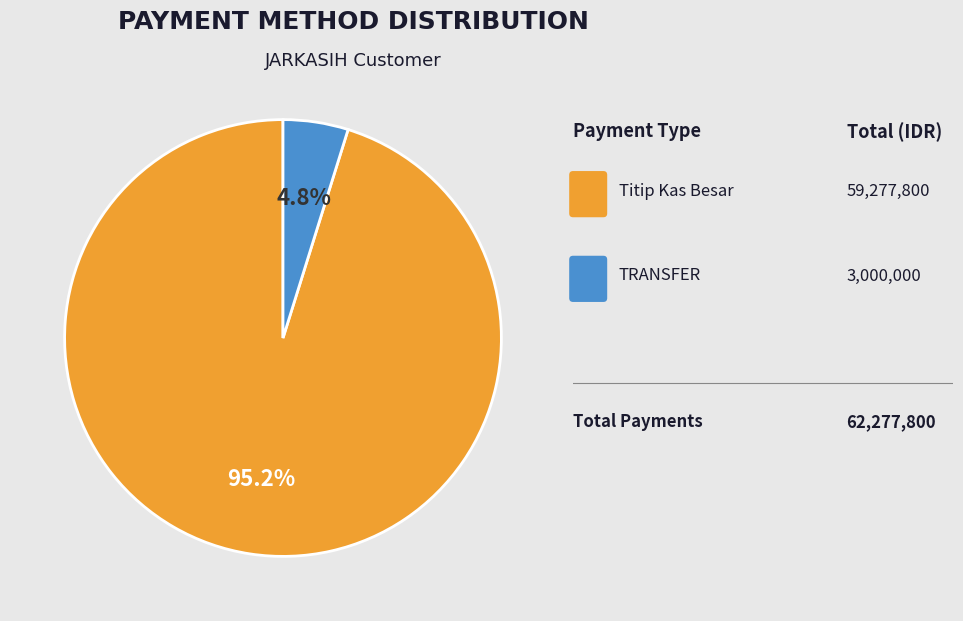

Is there a majority slice in this chart?

Yes